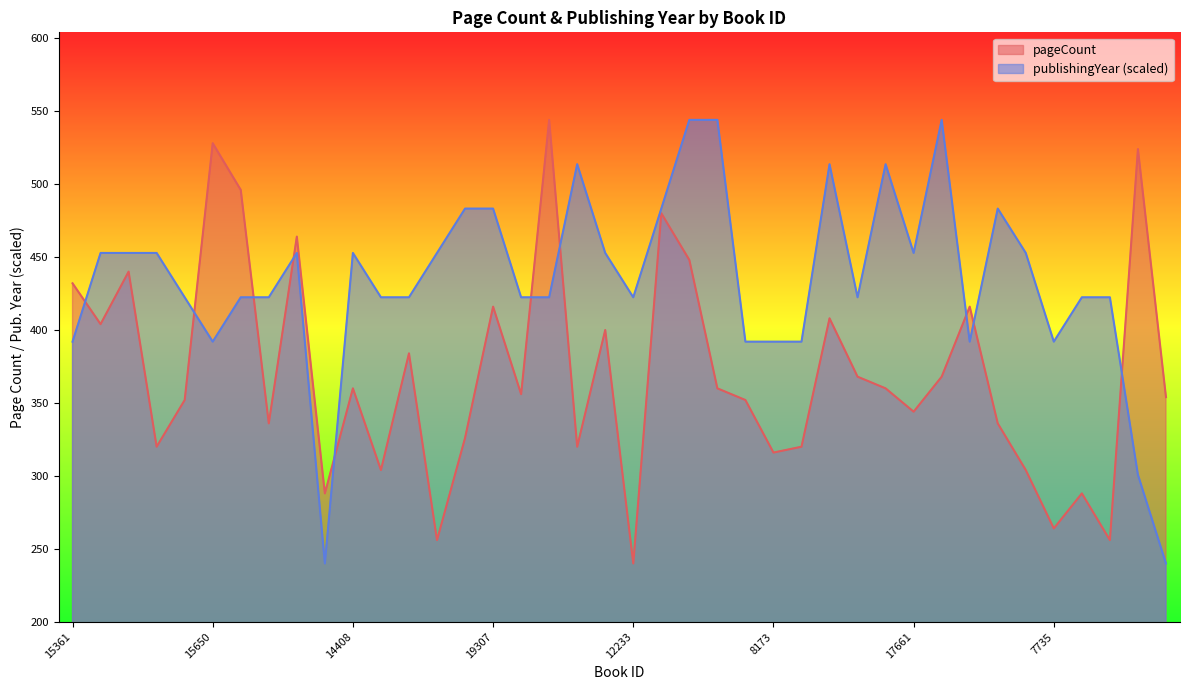

What is the total value across all series at 17703?

918.4